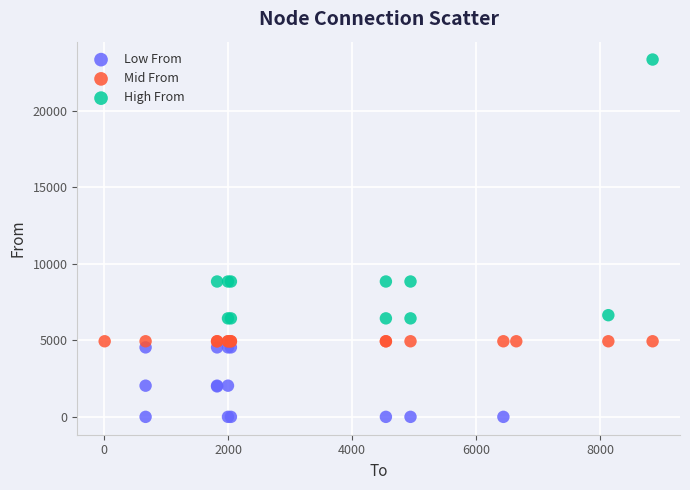

Which series contains the highest Y value?

High From